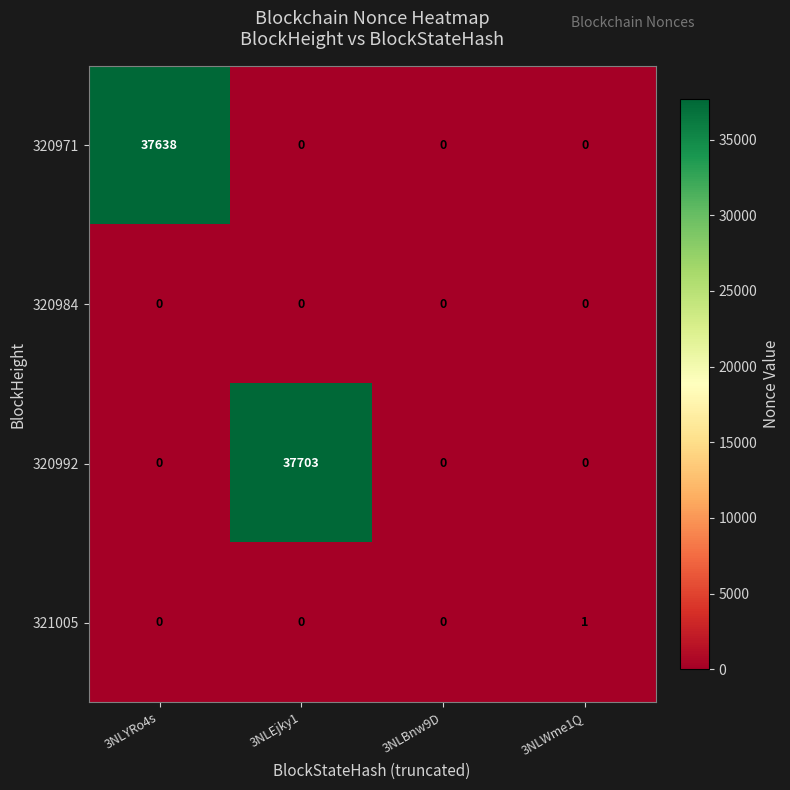

Reading right to left, transcribe all the data shown in this chart.

320971: 3NLWme1Q=0	3NLBnw9D=0	3NLEjky1=0	3NLYRo4s=37638
320984: 3NLWme1Q=0	3NLBnw9D=0	3NLEjky1=0	3NLYRo4s=0
320992: 3NLWme1Q=0	3NLBnw9D=0	3NLEjky1=37703	3NLYRo4s=0
321005: 3NLWme1Q=1	3NLBnw9D=0	3NLEjky1=0	3NLYRo4s=0